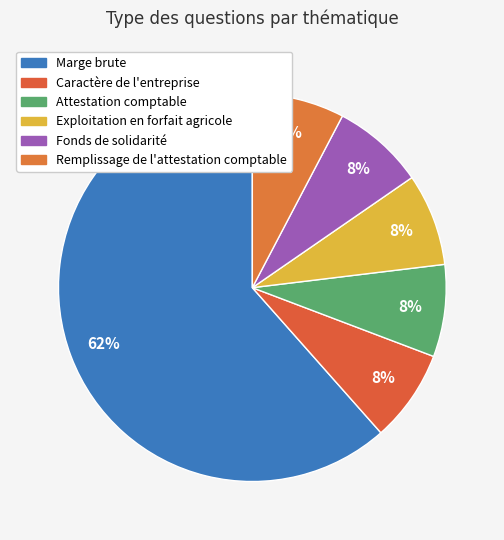

Count the number of slices in the pie.

6